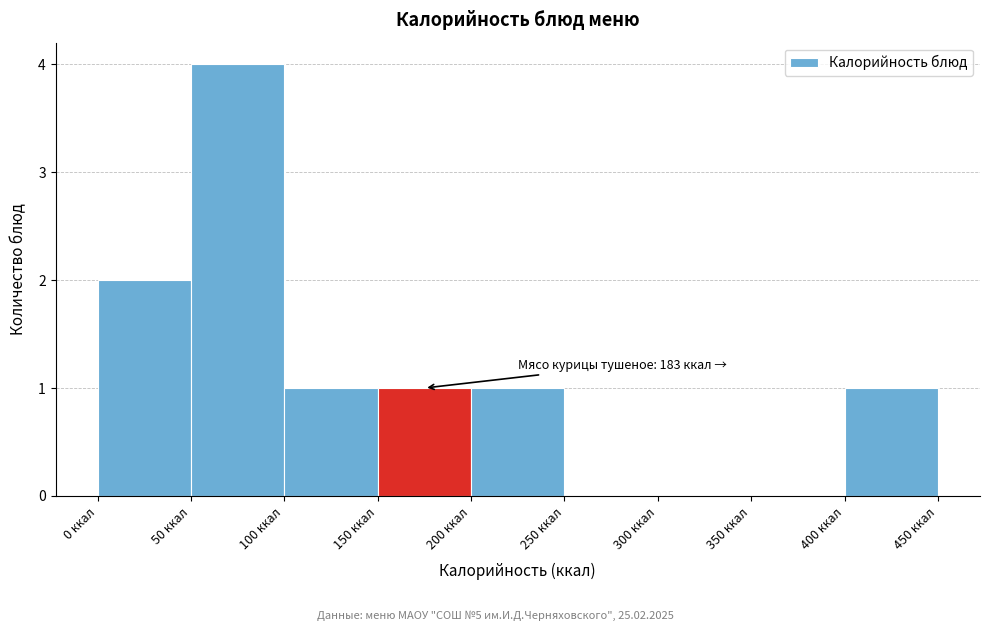

Over which range of the x-axis is the bar tallest?

50 to 100